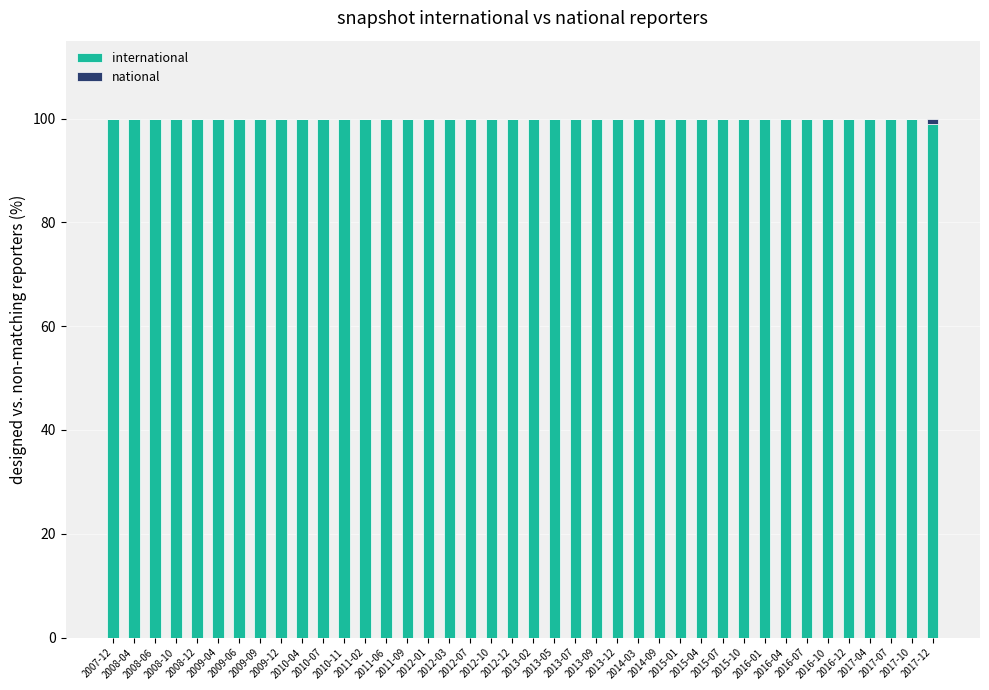

The value of international at 2017-10 is 27.7. True or false?

False